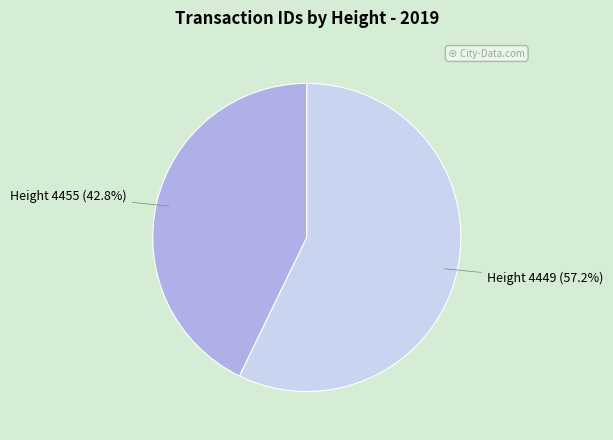

To the nearest percent, what percentage of the pie is Height 4455?

43%